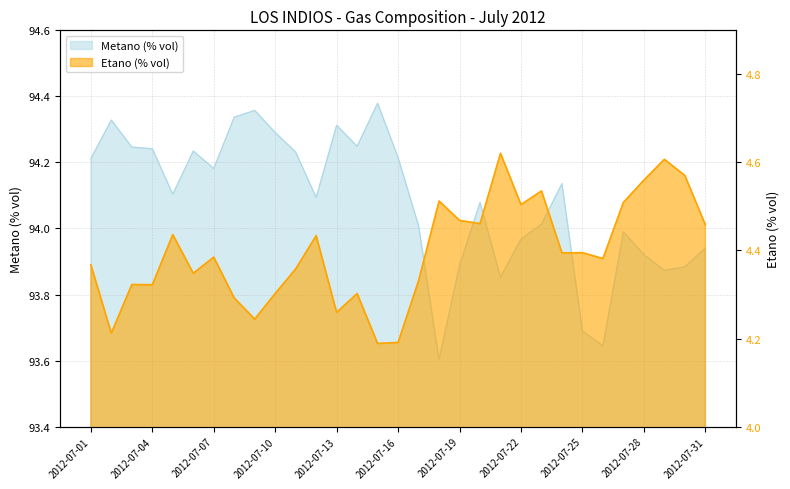

What is the difference between the Etano (% vol) values at 2012-07-12 and 2012-07-13?

0.2